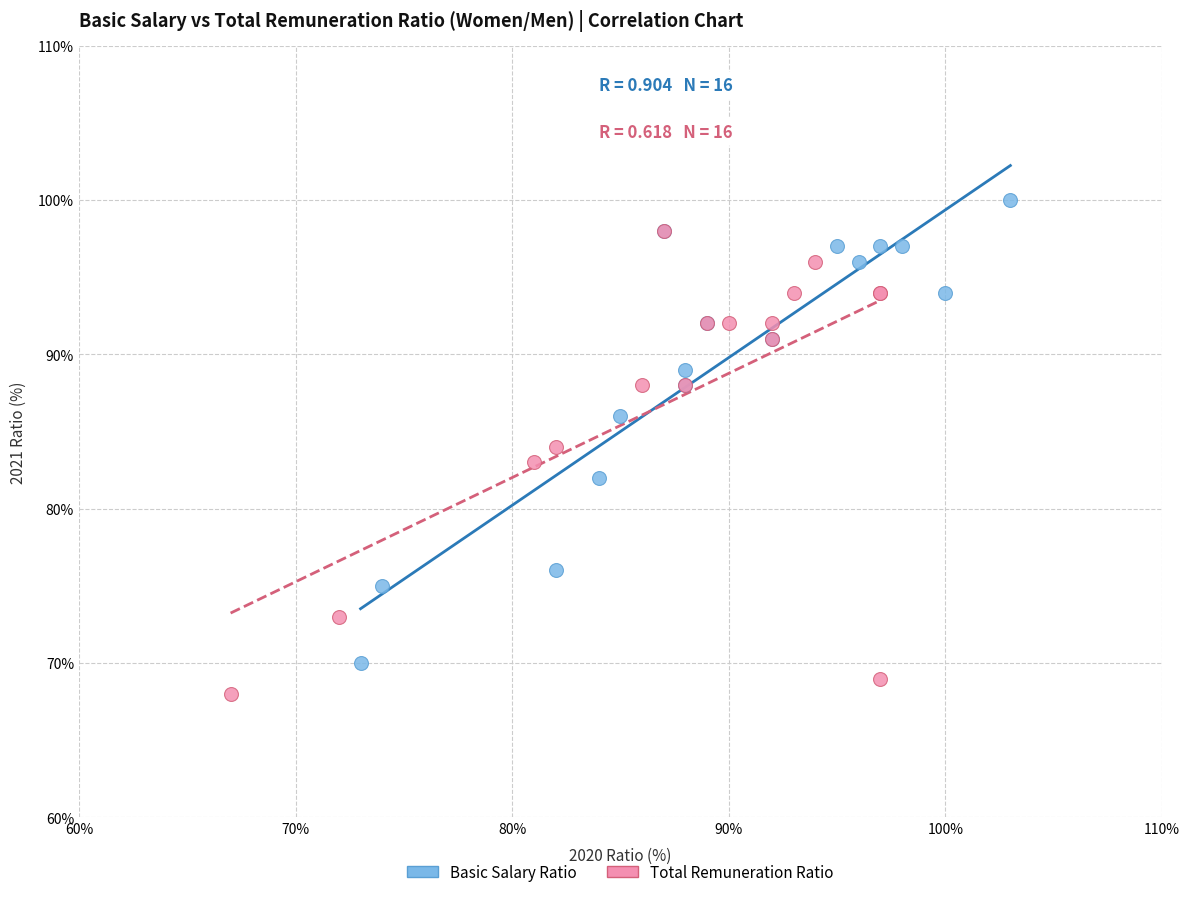

Which series contains the highest Y value?

Basic Salary Ratio